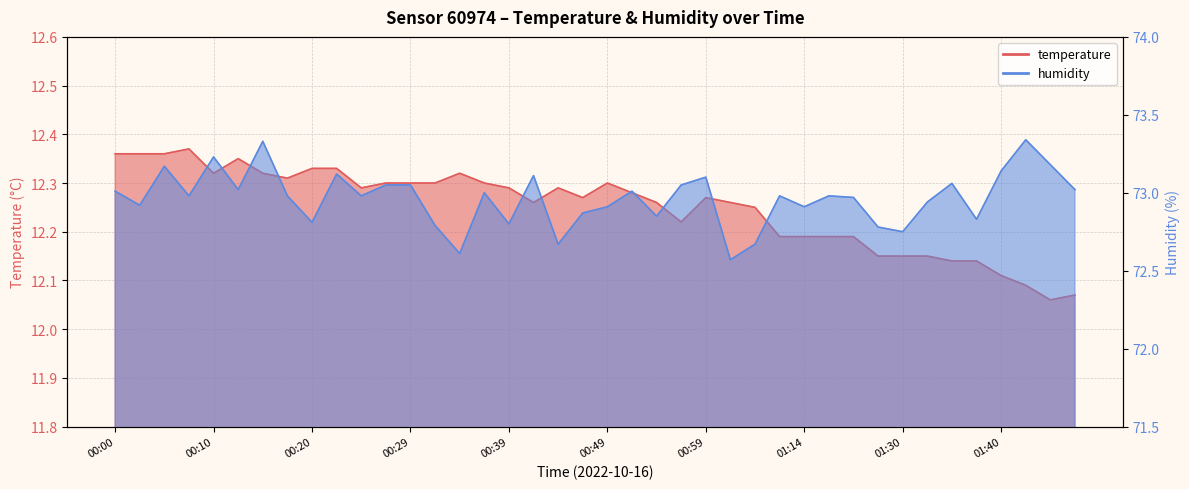

What are all the series names shown in the legend?

temperature, humidity